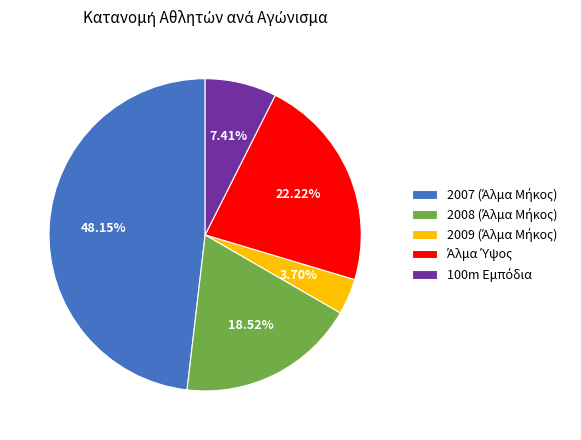

Does any single category account for the majority?

No